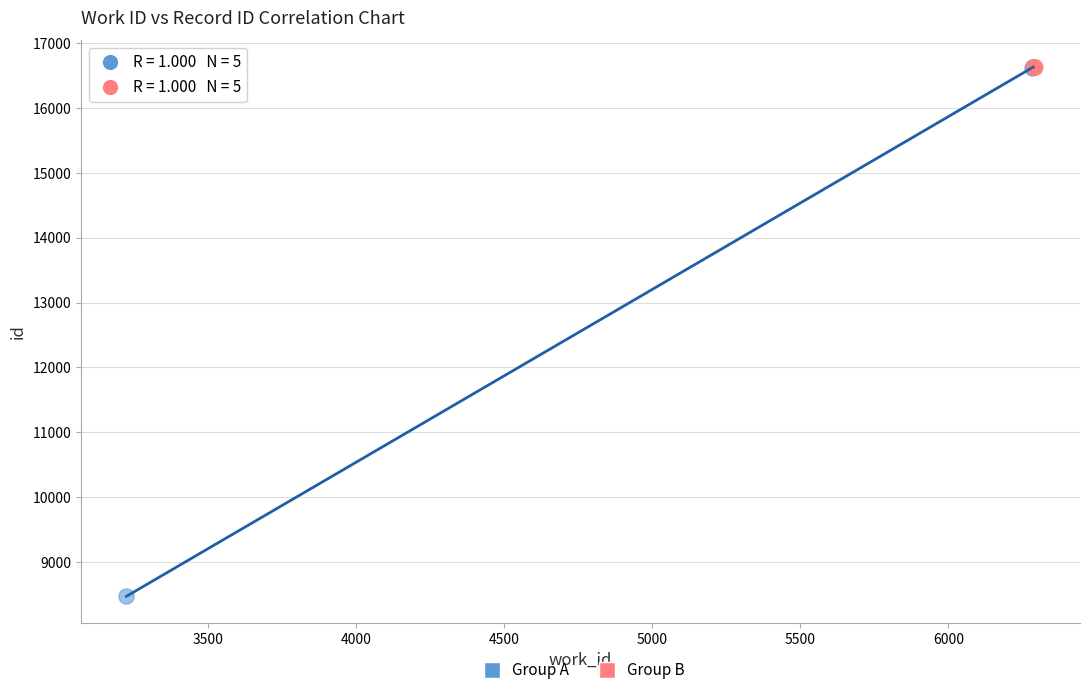

Which series contains the lowest Y value?

Group A